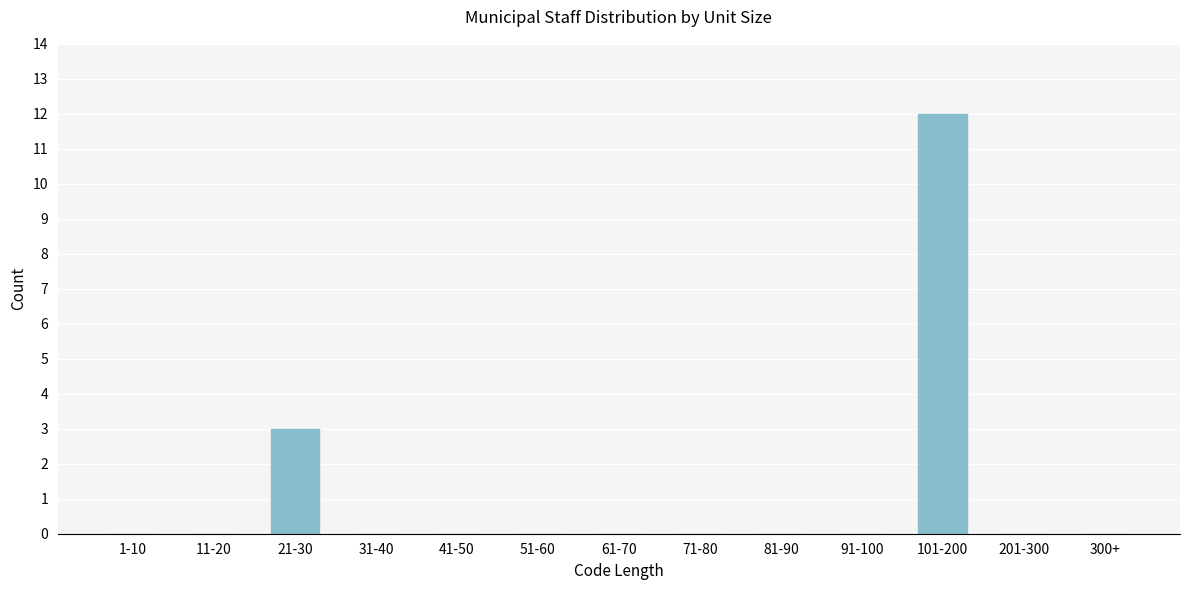

Reading left to right, transcribe all the data shown in this chart.

1-10=0	11-20=0	21-30=3	31-40=0	41-50=0	51-60=0	61-70=0	71-80=0	81-90=0	91-100=0	101-200=12	201-300=0	300+=0